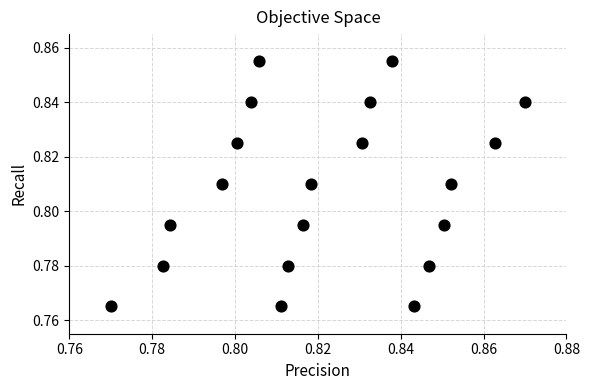

How many points are shown in the scatter plot?

20